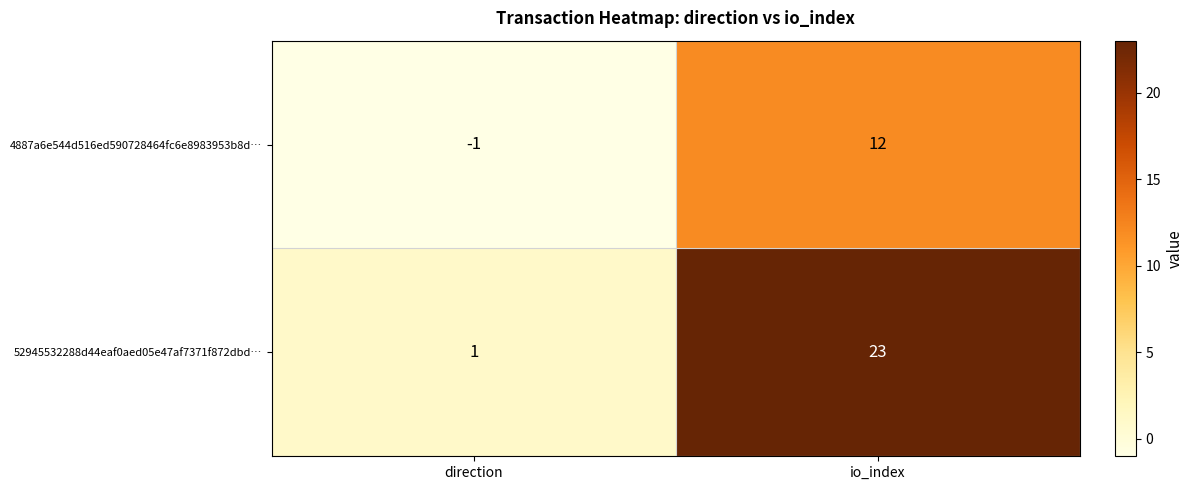

Reading left to right, what are all the values shown in this chart?

4887a6e544d516ed590728464fc6e8983953b8d…: direction=-1	io_index=12
52945532288d44eaf0aed05e47af7371f872dbd…: direction=1	io_index=23